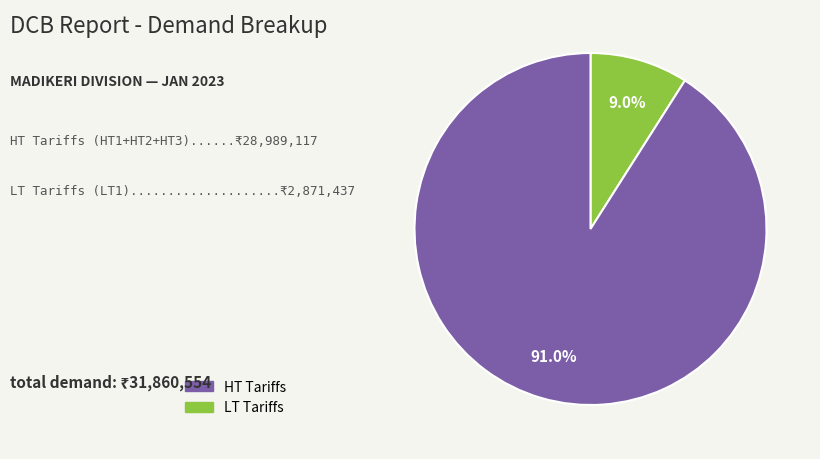

Is there any slice that represents more than half of the pie?

Yes